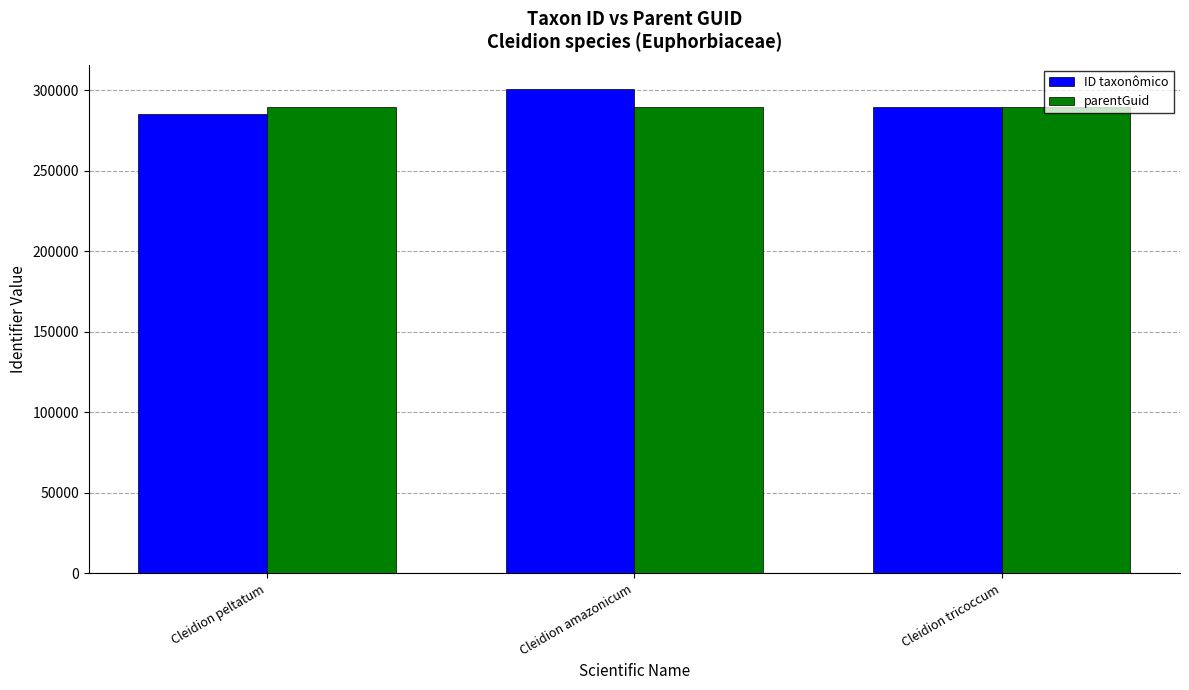

What is the difference between the highest and lowest values at Cleidion amazonicum?

11470